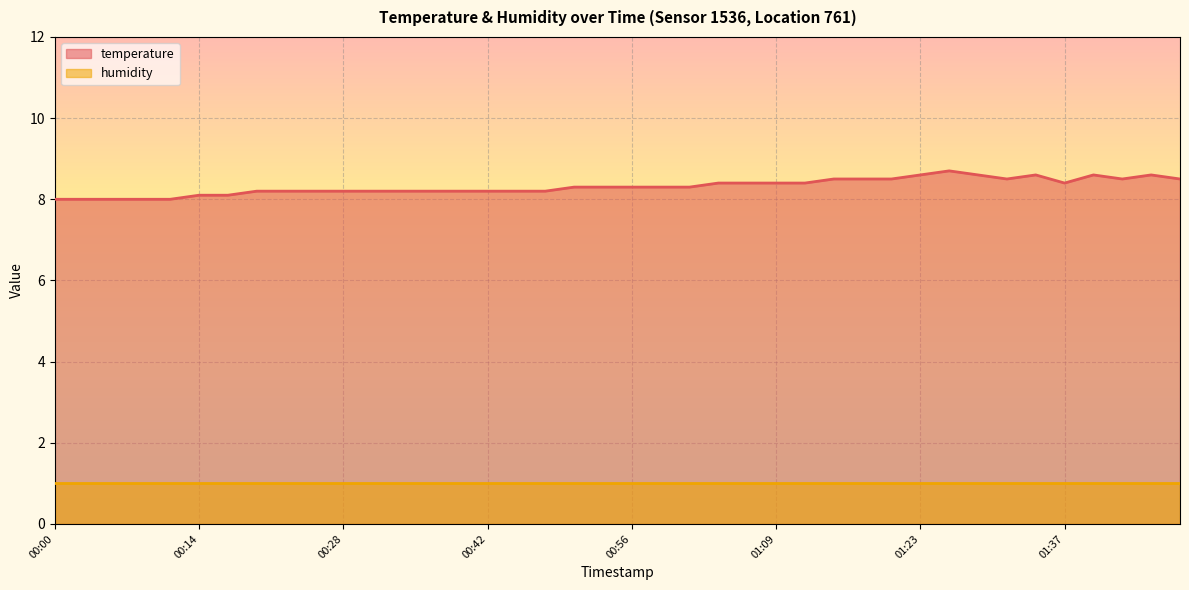

List the labels in order of value, largest first.

01:26, 01:23, 01:29, 01:35, 01:40, 01:46, 01:15, 01:18, 01:21, 01:32, 01:43, 01:49, 01:04, 01:07, 01:09, 01:12, 01:37, 00:50, 00:53, 00:56, 00:58, 01:01, 00:19, 00:22, 00:25, 00:28, 00:30, 00:33, 00:36, 00:39, 00:42, 00:44, 00:47, 00:14, 00:16, 00:00, 00:03, 00:05, 00:08, 00:11